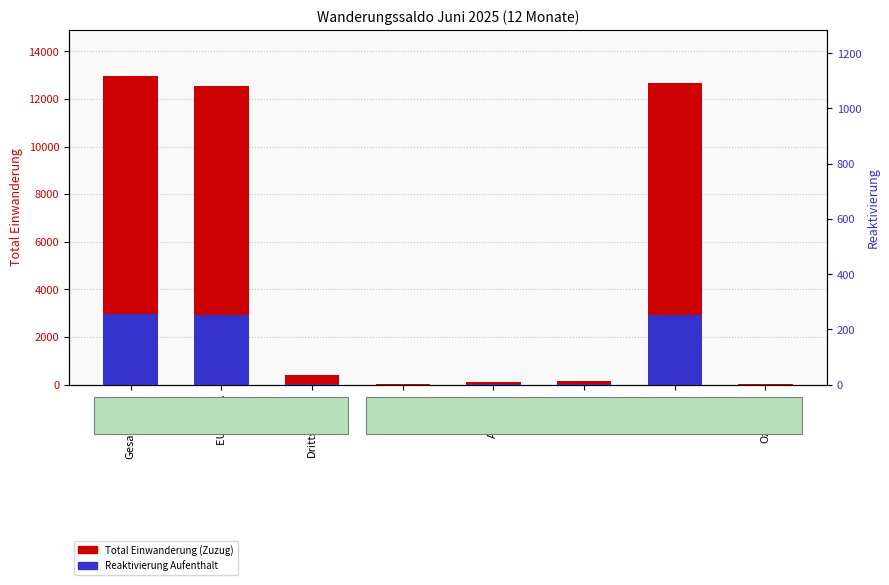

Which label corresponds to the smallest value in the chart?

Afrika